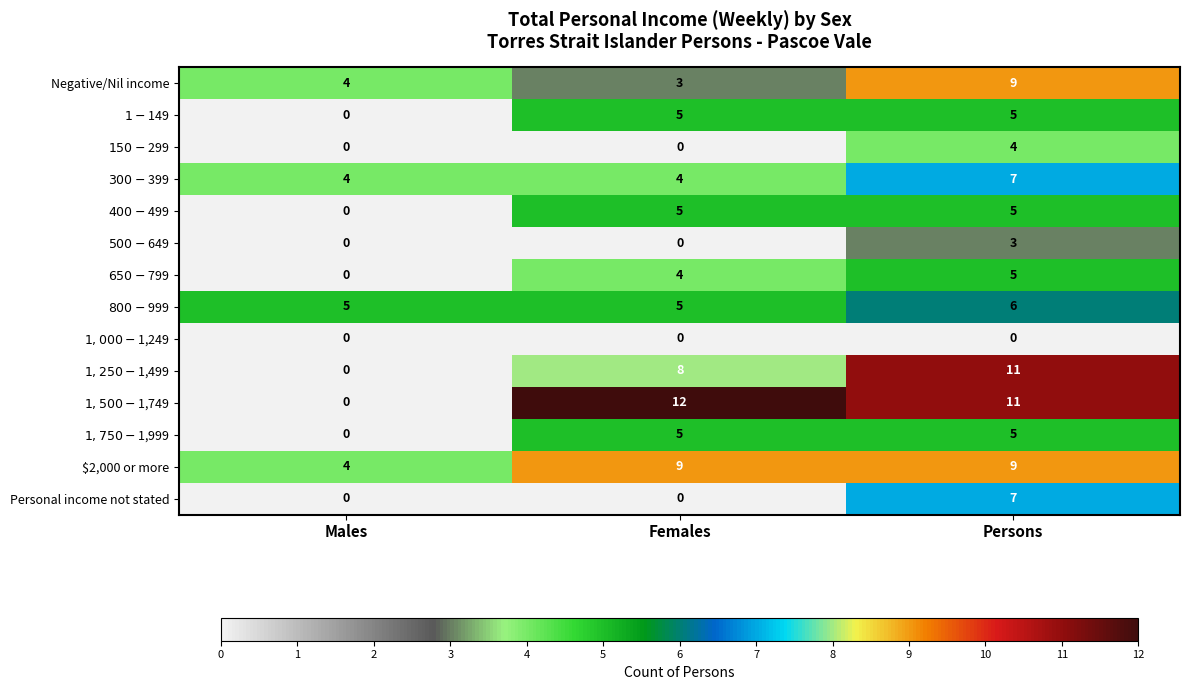

How many data points does each series have?

3